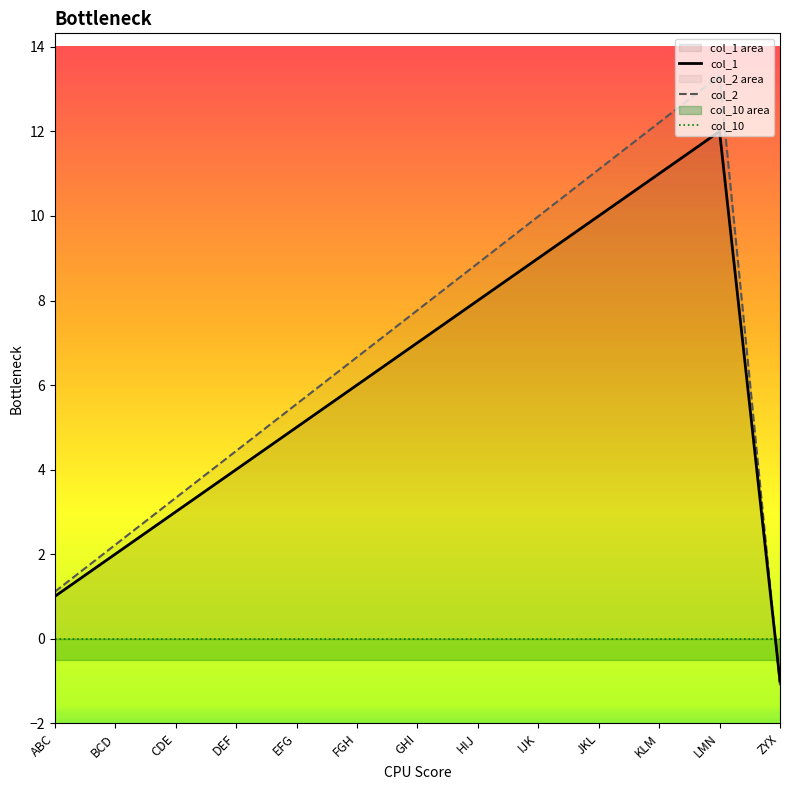

The col_2 series shows 17.9 at IJK. True or false?

False